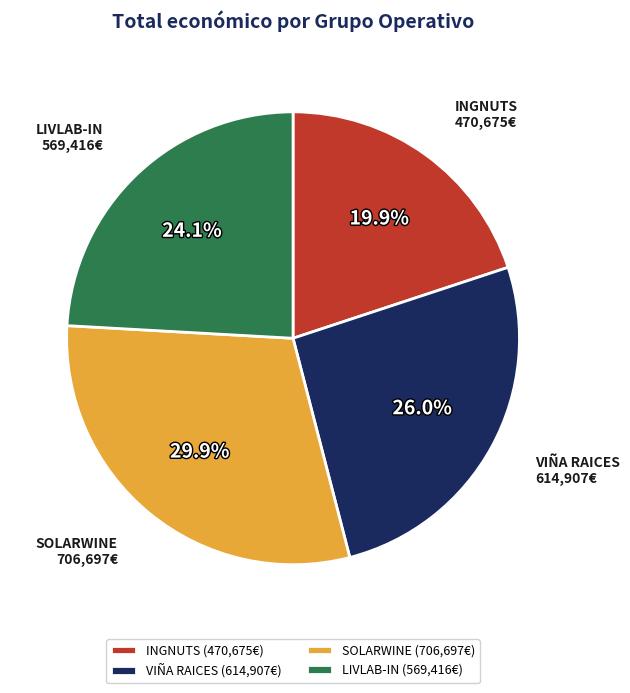

True or false: INGNUTS accounts for 20% of the total.

True